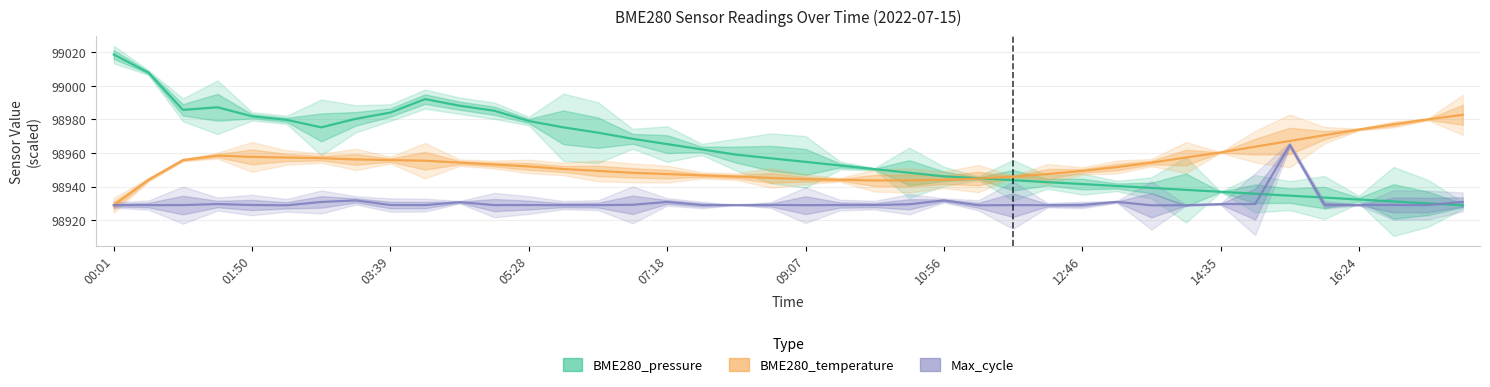

At how many categories does at least one series exceed 99010?

1